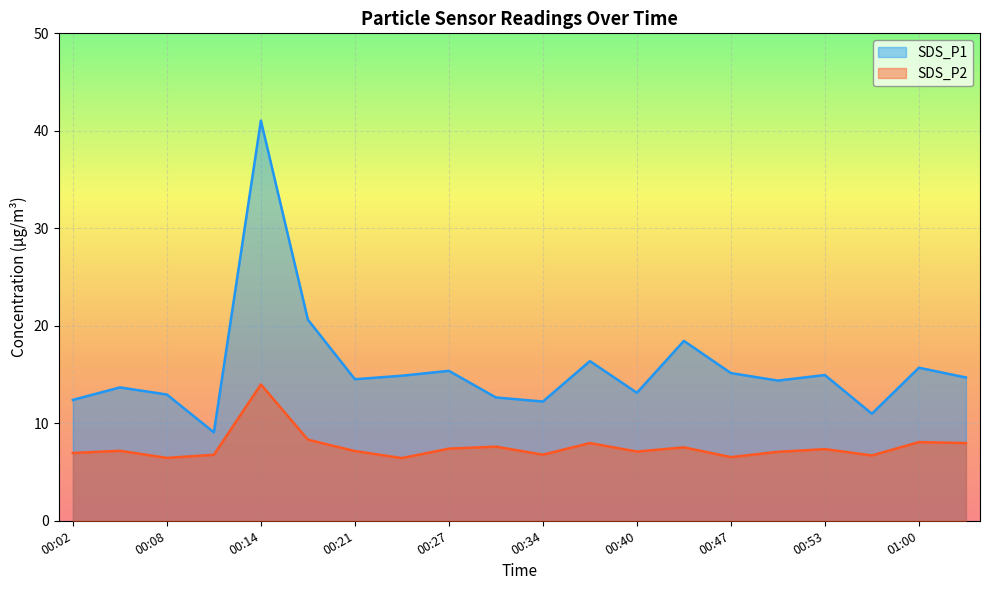

Reading left to right, list all the values displayed in this chart.

SDS_P1: 12.4	13.7	12.9	9.1	41.0	20.6	14.5	14.9	15.4	12.7	12.2	16.4	13.1	18.4	15.2	14.4	14.9	11.0	15.7	14.7
SDS_P2: 7.0	7.2	6.5	6.8	14.0	8.3	7.2	6.4	7.4	7.6	6.8	8.0	7.1	7.5	6.5	7.1	7.3	6.7	8.1	8.0